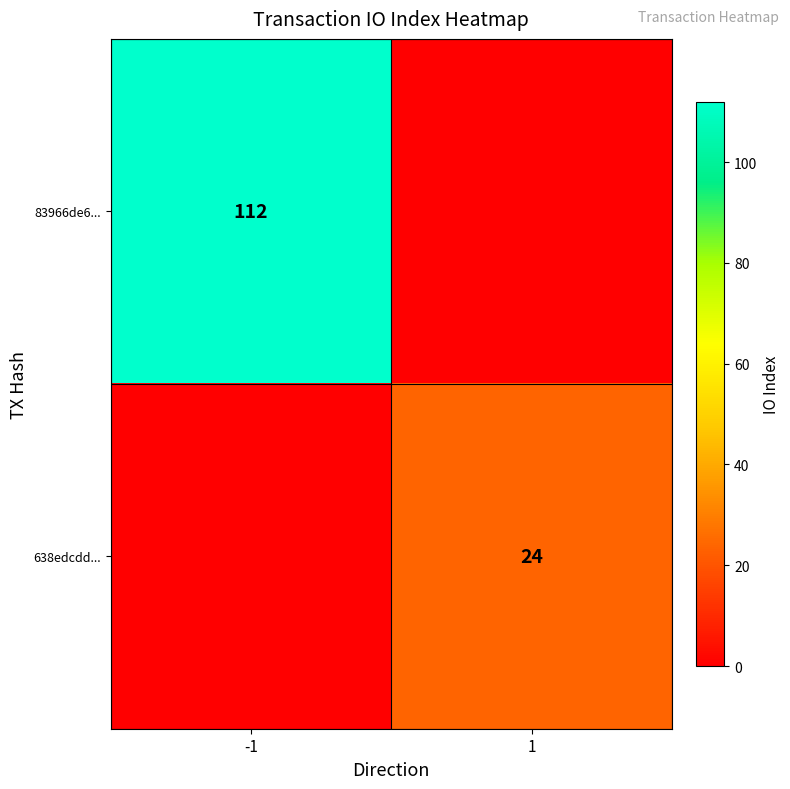

Is it true that 83966de6... equals 196 at -1?

False